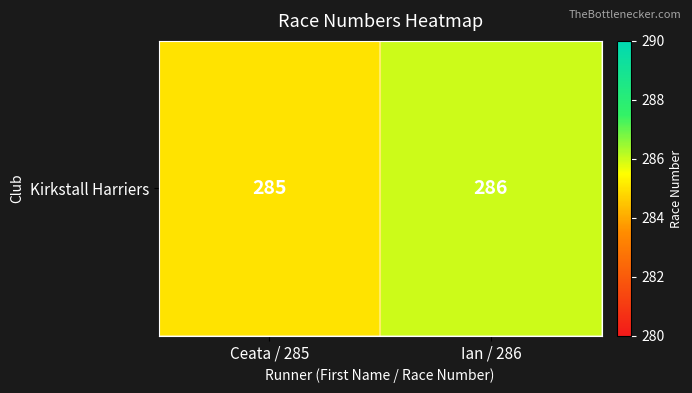

Is it true that the value at Ian / 286 is 286?

True